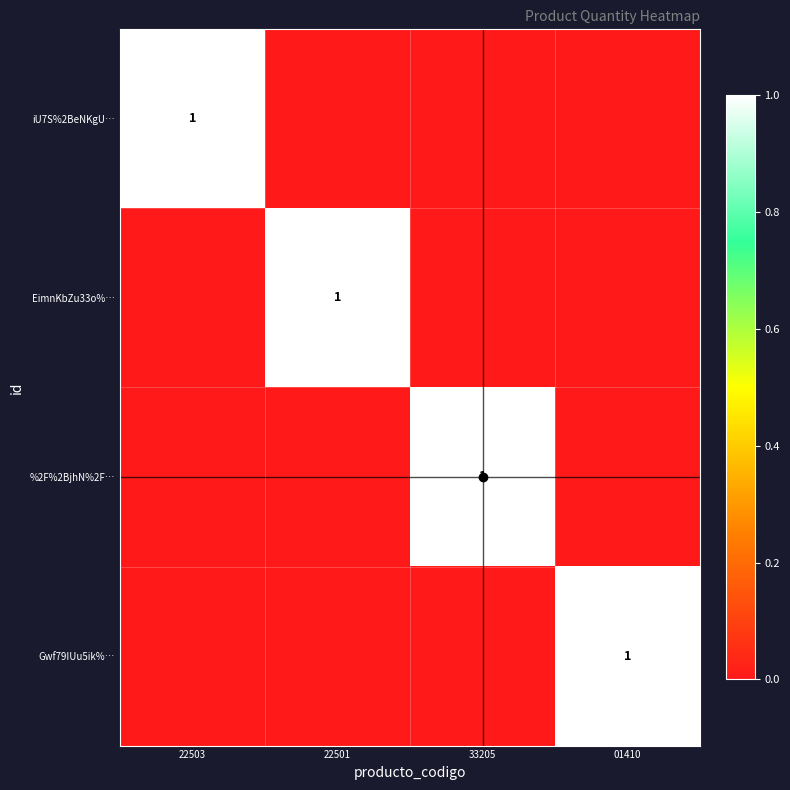

The EimnKbZu33o%… series shows 2 at 22501. True or false?

False